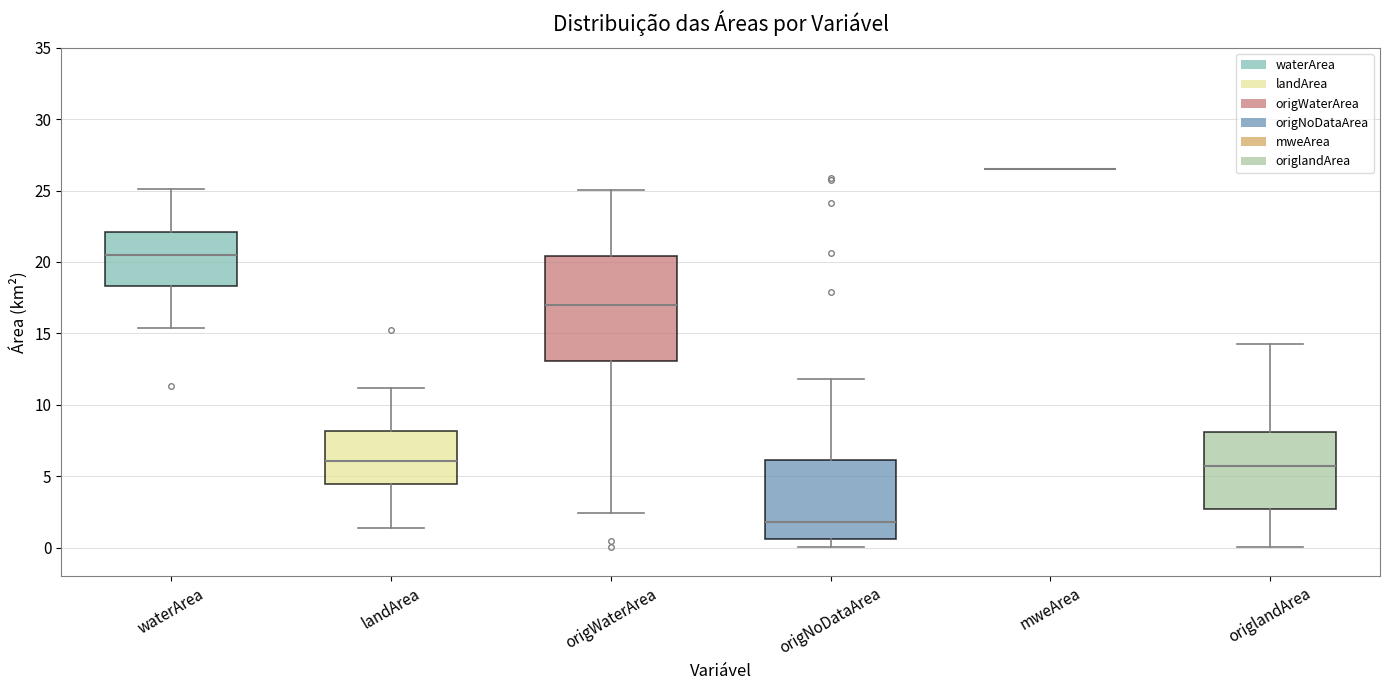

Reading left to right, transcribe this box plot: for each box, give where its median line is, the range the box spans, and where its two whiskers end, as read against the y-axis. The values are not printed on the chart, so give them approximately, as read against the axis.

waterArea: median 20.5, box 18.5 to 22.0, whiskers 15.5 to 25.0
landArea: median 6.0, box 4.5 to 8.0, whiskers 1.5 to 11.0
origWaterArea: median 17.0, box 13.0 to 20.5, whiskers 2.5 to 25.0
origNoDataArea: median 2.0, box 0.5 to 6.0, whiskers 0.0 to 12.0
mweArea: box collapsed to a line at 26.5, whiskers 26.5 to 26.5
origlandArea: median 5.5, box 2.5 to 8.0, whiskers 0.0 to 14.5